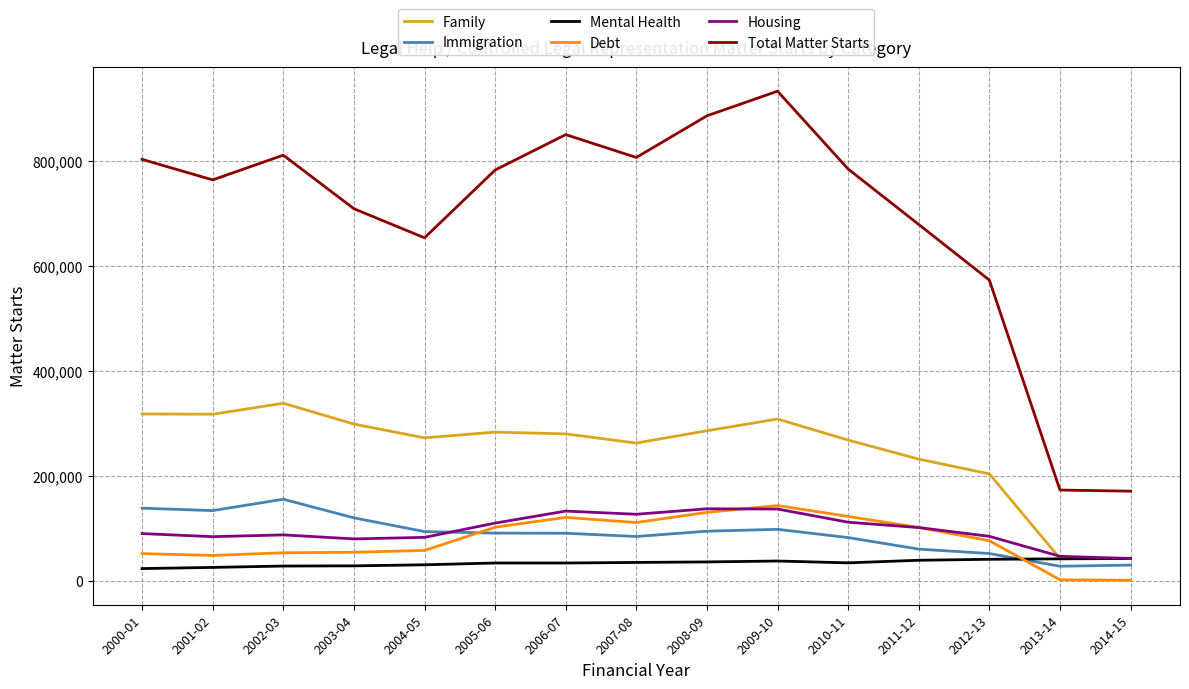

What is the greatest value displayed?

933815